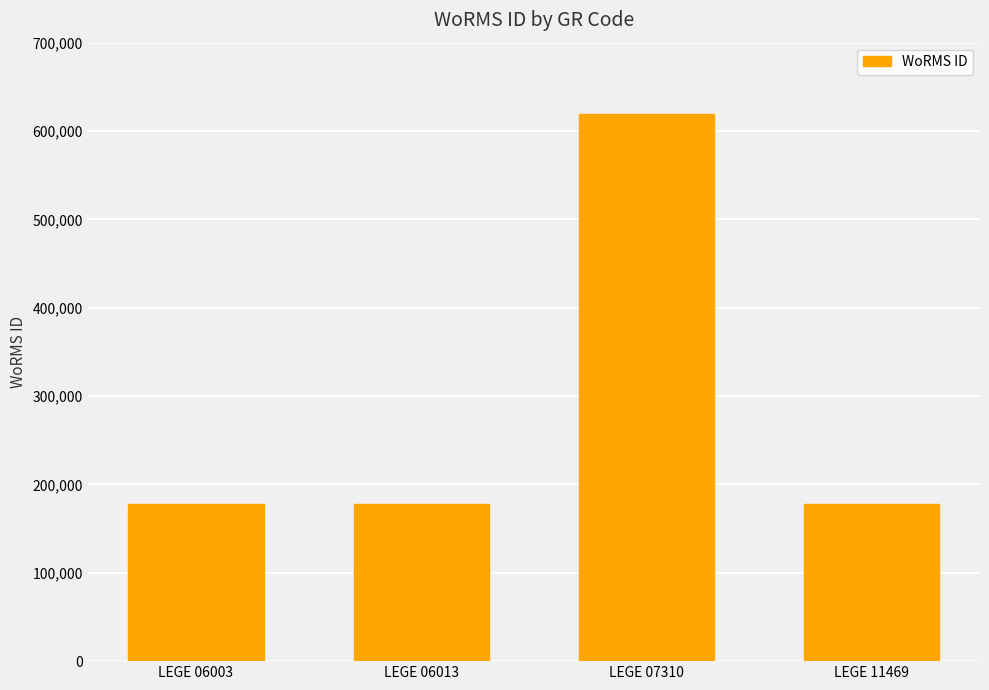

What is the average value?

287882